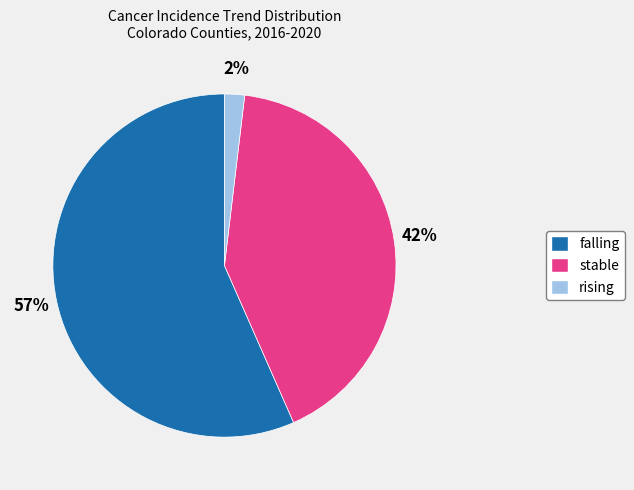

To the nearest percent, what is the average slice percentage?

33%